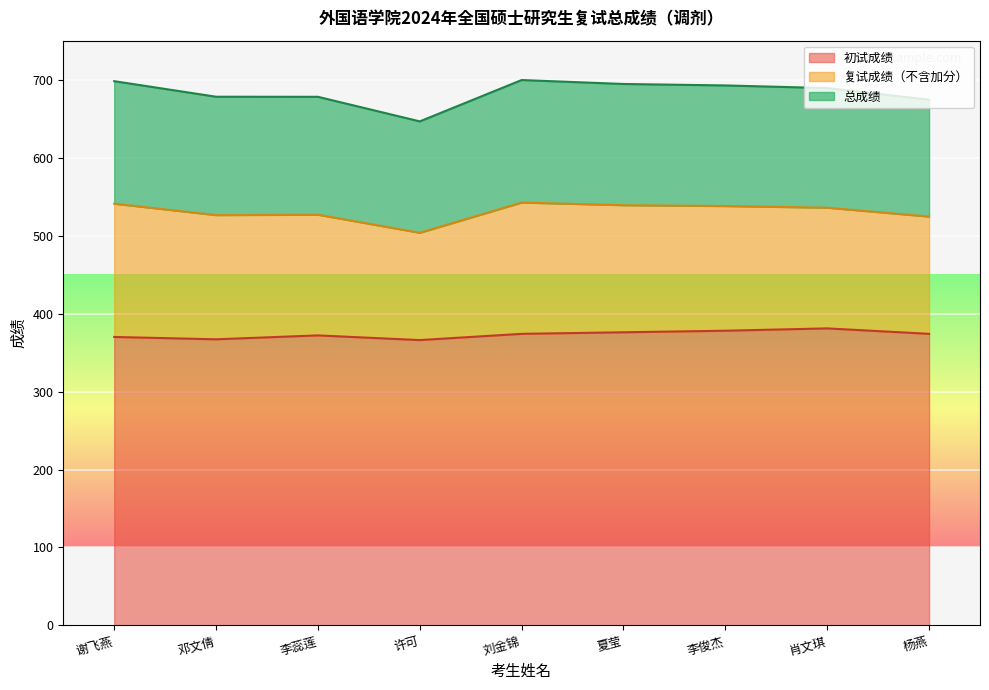

Is it true that 初试成绩 equals 374.0 at 杨燕?

True